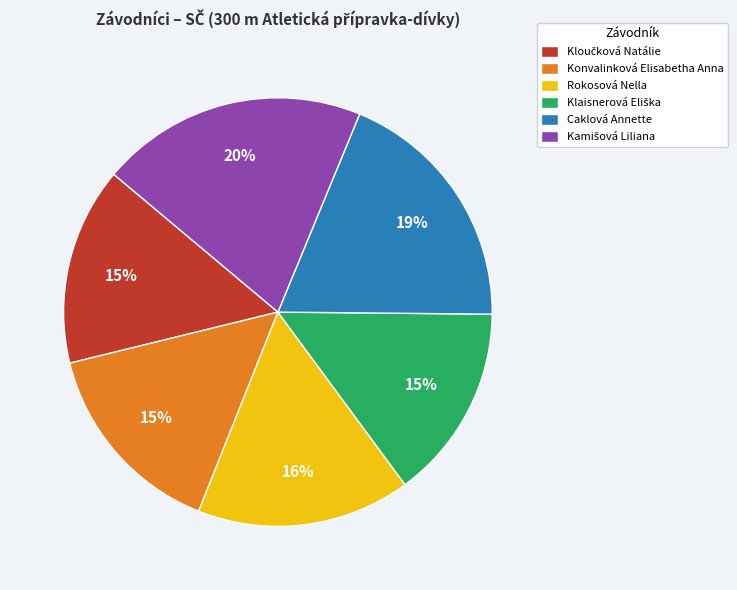

Combined, do Rokosová Nella and Konvalinková Elisabetha Anna account for over 50%?

No